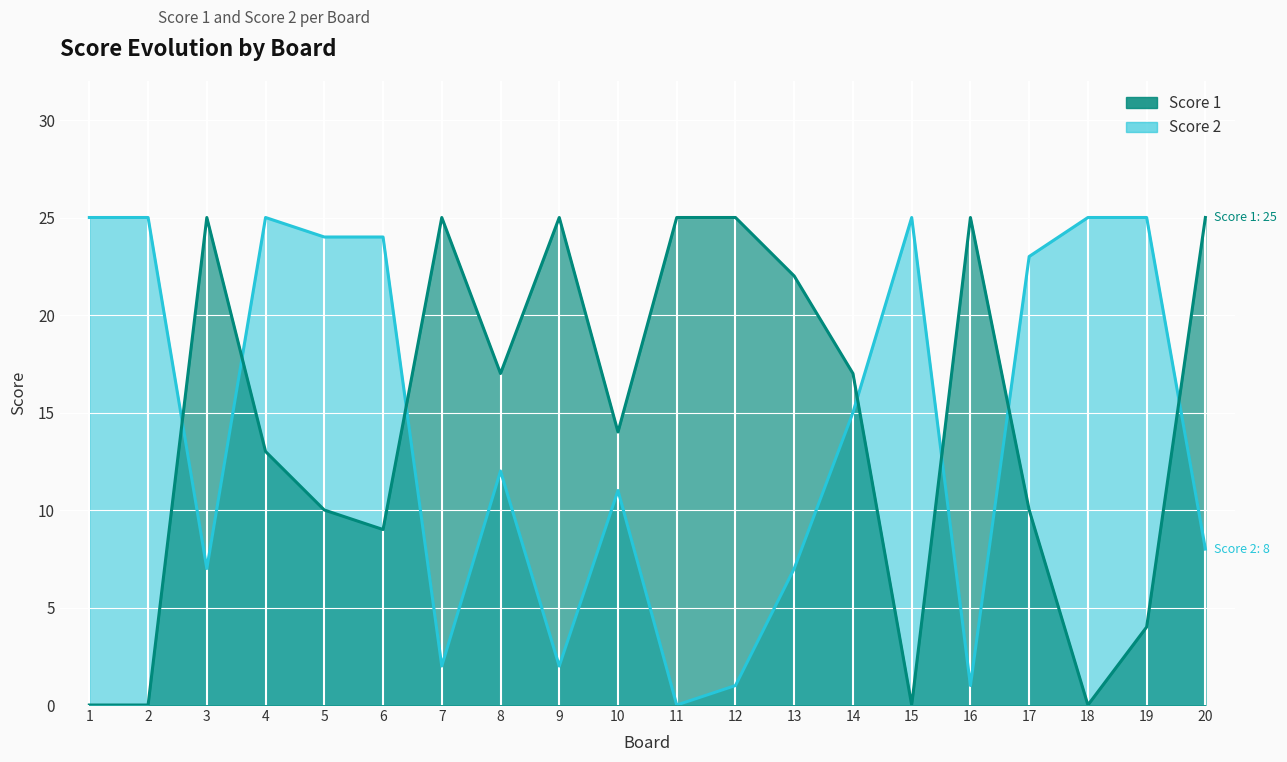

What is the greatest value displayed?

25